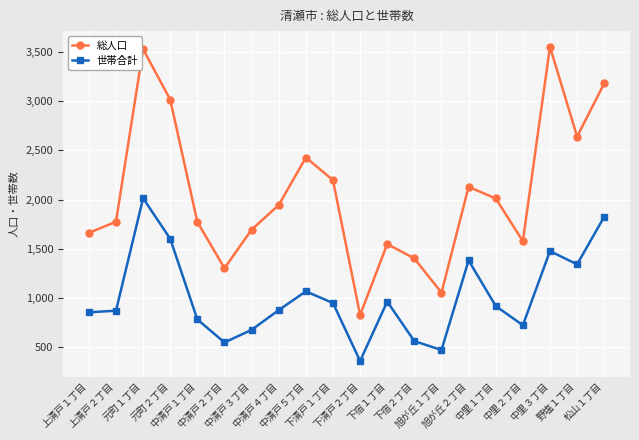

List the series in order of their peak value, lowest first.

世帯合計, 総人口